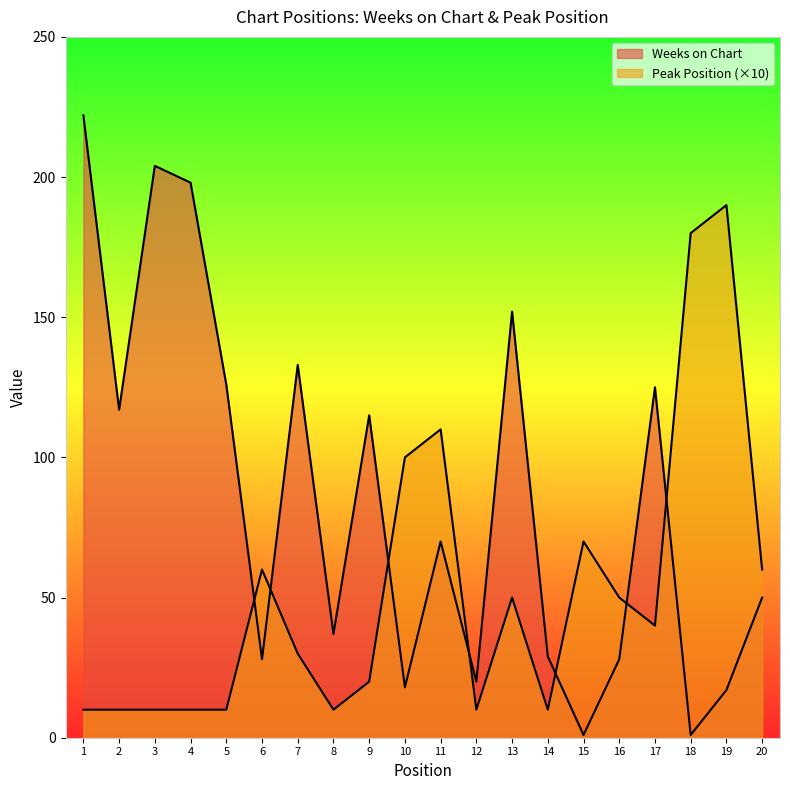

At which category does Peak Position reach its first local peak?

6